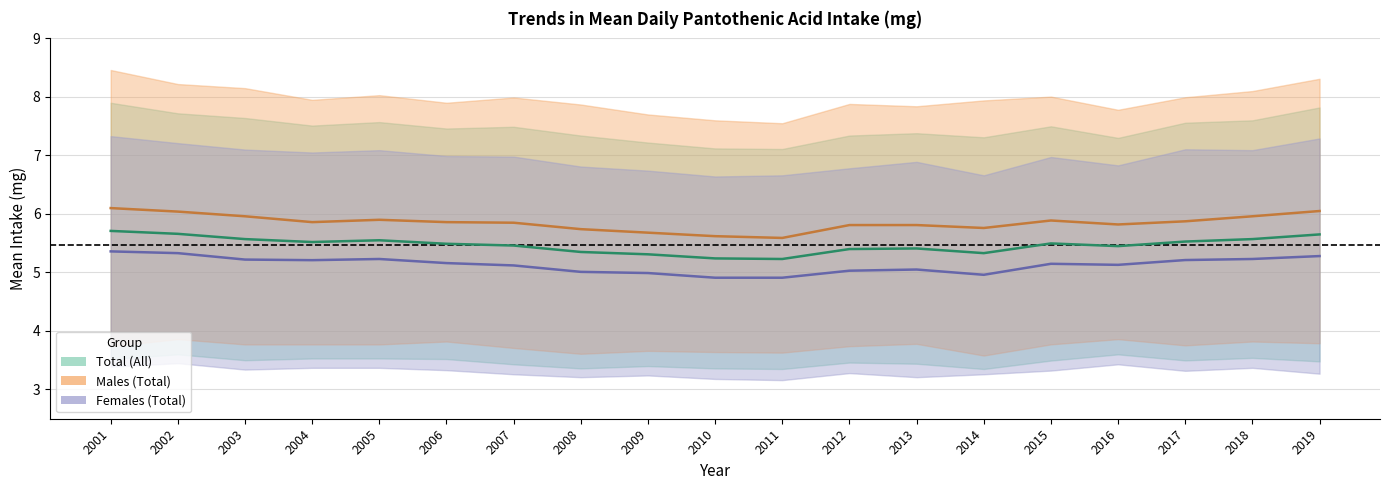

True or false: Males (Total) and Total (All) intersect in this chart.

False